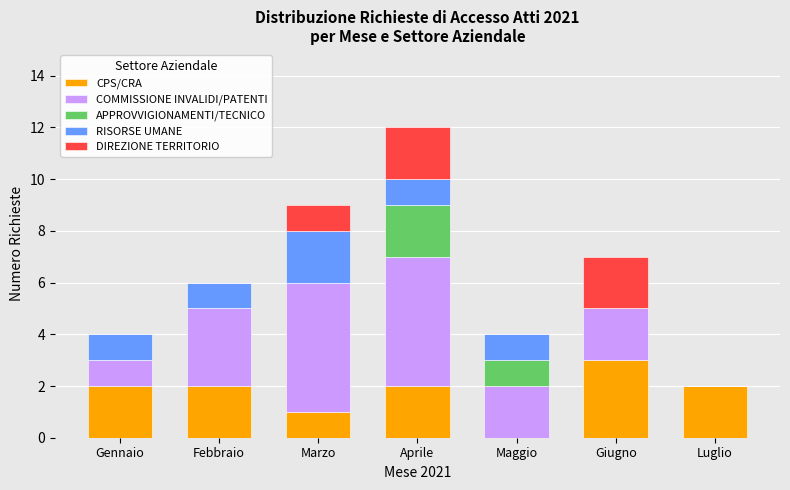

Is it true that CPS/CRA equals 2 at Aprile?

True